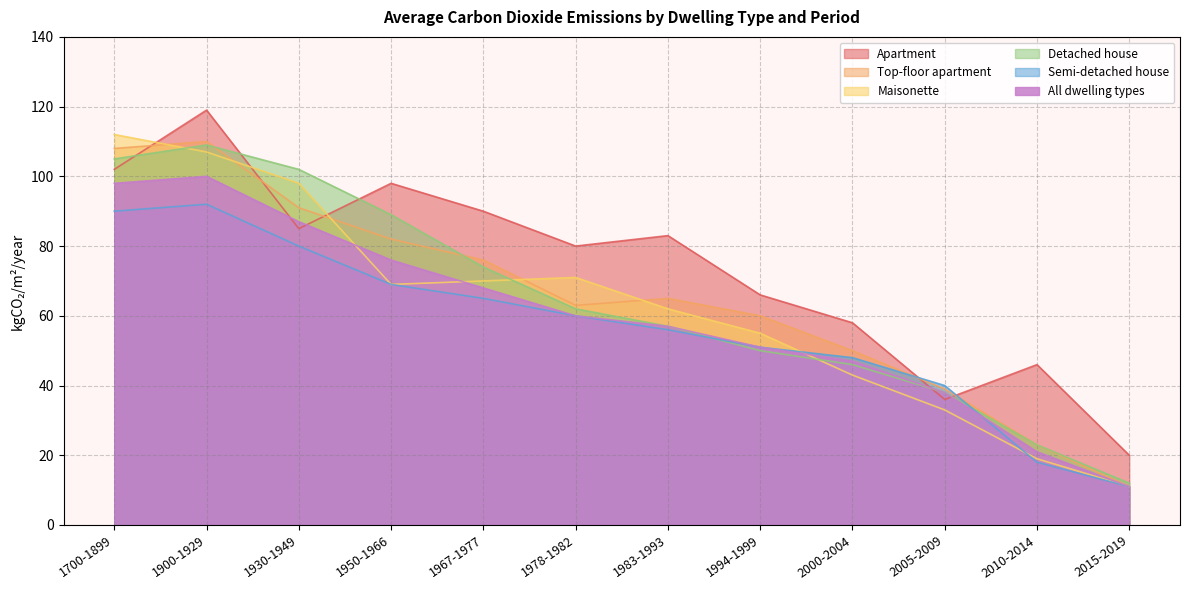

At which category does the chart reach its peak across all series?

1900-1929